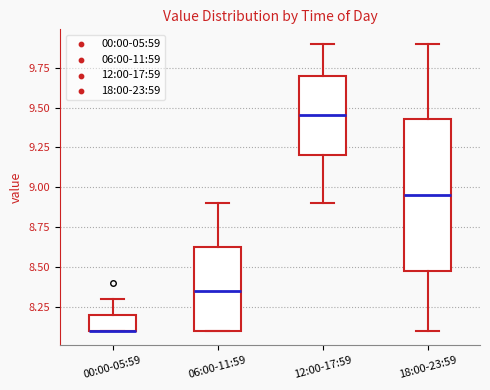

Reading left to right, transcribe this box plot: for each box, give where its median line is, the range the box spans, and where its two whiskers end, as read against the y-axis. The values are not printed on the chart, so give them approximately, as read against the axis.

00:00-05:59: median 8.10 (drawn on the box's lower edge), box 8.10 to 8.20, whiskers 8.10 to 8.30
06:00-11:59: median 8.35, box 8.10 to 8.65, whiskers 8.10 to 8.90
12:00-17:59: median 9.45, box 9.20 to 9.70, whiskers 8.90 to 9.90
18:00-23:59: median 8.95, box 8.50 to 9.45, whiskers 8.10 to 9.90